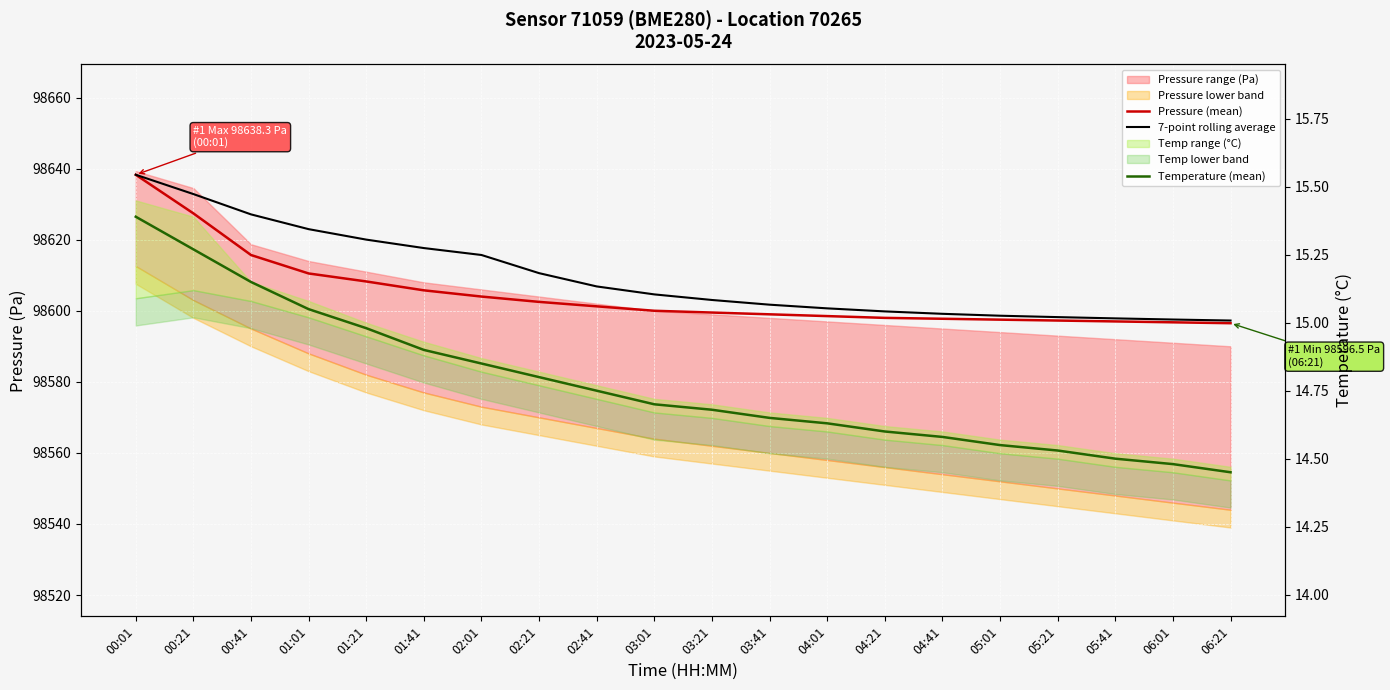

Which series has the widest spread of values?

Pressure (mean)